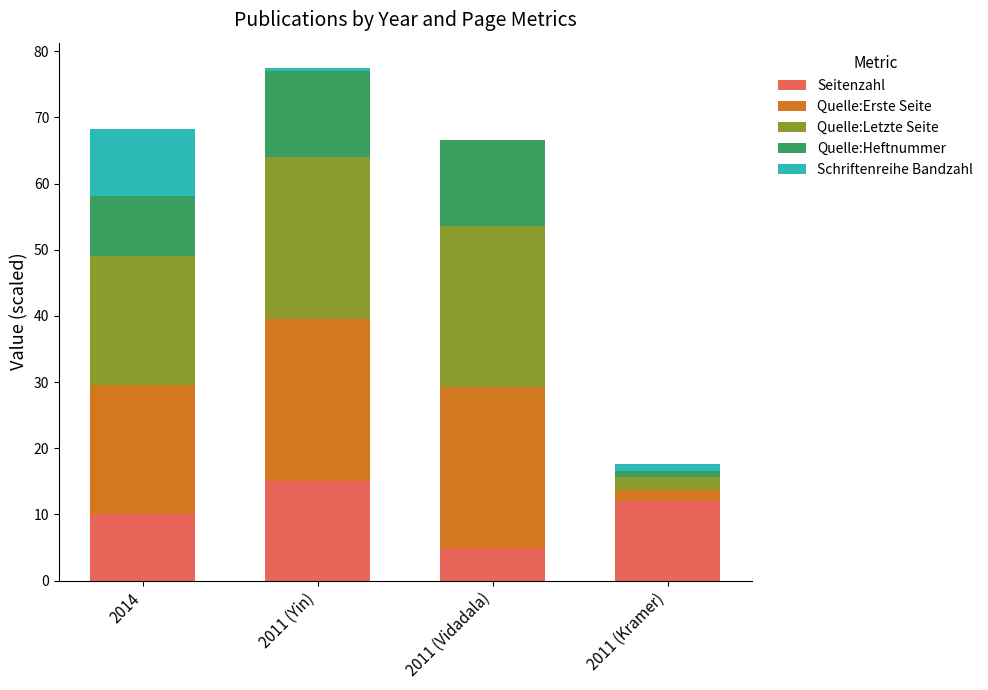

Which category has the highest value in the Seitenzahl series?

2011 (Yin)